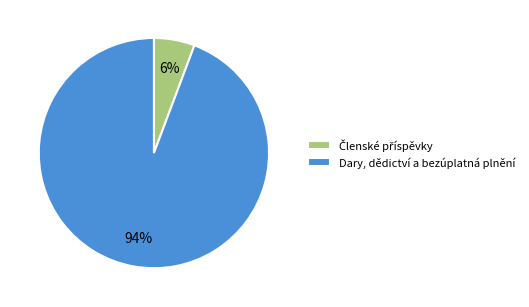

To the nearest percent, what is the average slice percentage?

50%